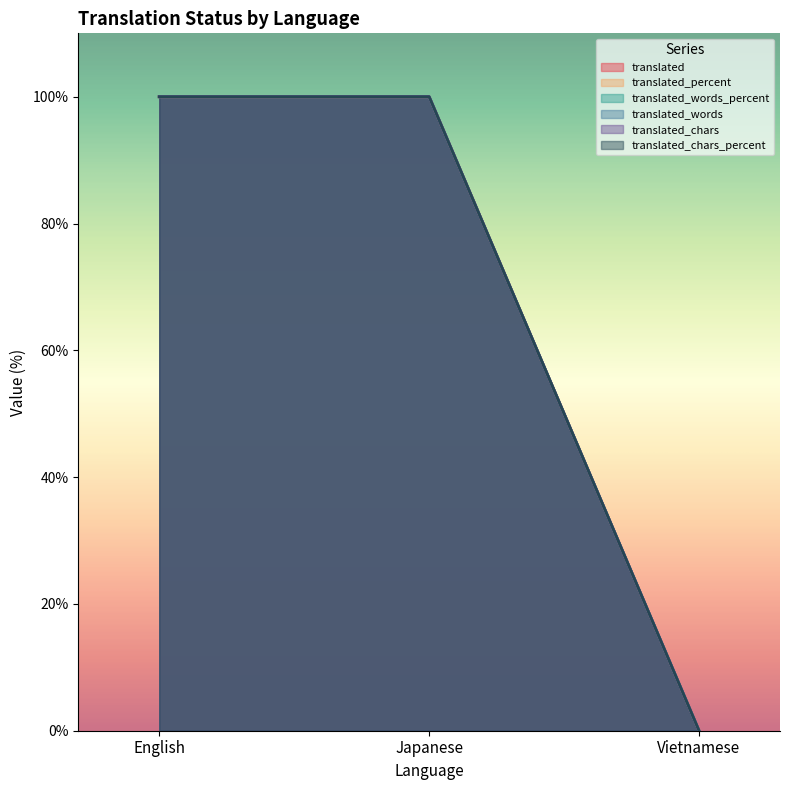

What is the label of the 1st point from the left?

English